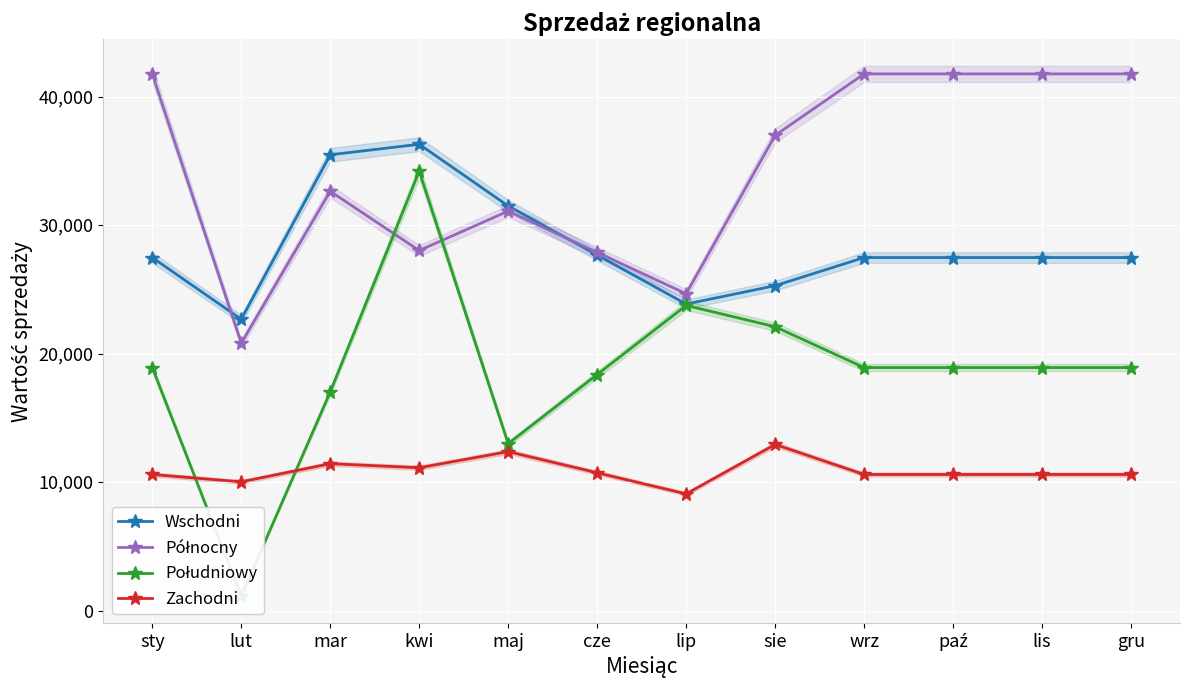

Reading right to left, what are all the values shown in this chart?

Wschodni: gru=27473.8	lis=27473.8	paź=27473.8	wrz=27473.8	sie=25283.5	lip=23853.0	cze=27671.8	maj=31490.7	kwi=36291.6	mar=35472.2	lut=22673.5	sty=27473.8
Północny: gru=41767.3	lis=41767.3	paź=41767.3	wrz=41767.3	sie=36984.1	lip=24656.4	cze=27873.2	maj=31090.1	kwi=28022.8	mar=32633.0	lut=20806.4	sty=41767.3
Południowy: gru=18910.8	lis=18910.8	paź=18910.8	wrz=18910.8	sie=22087.5	lip=23747.2	cze=18368.1	maj=12988.9	kwi=34195.6	mar=17020.0	lut=1125.0	sty=18910.8
Zachodni: gru=10589.5	lis=10589.5	paź=10589.5	wrz=10589.5	sie=12926.0	lip=9082.0	cze=10724.2	maj=12366.5	kwi=11115.0	mar=11429.5	lut=10016.0	sty=10589.5